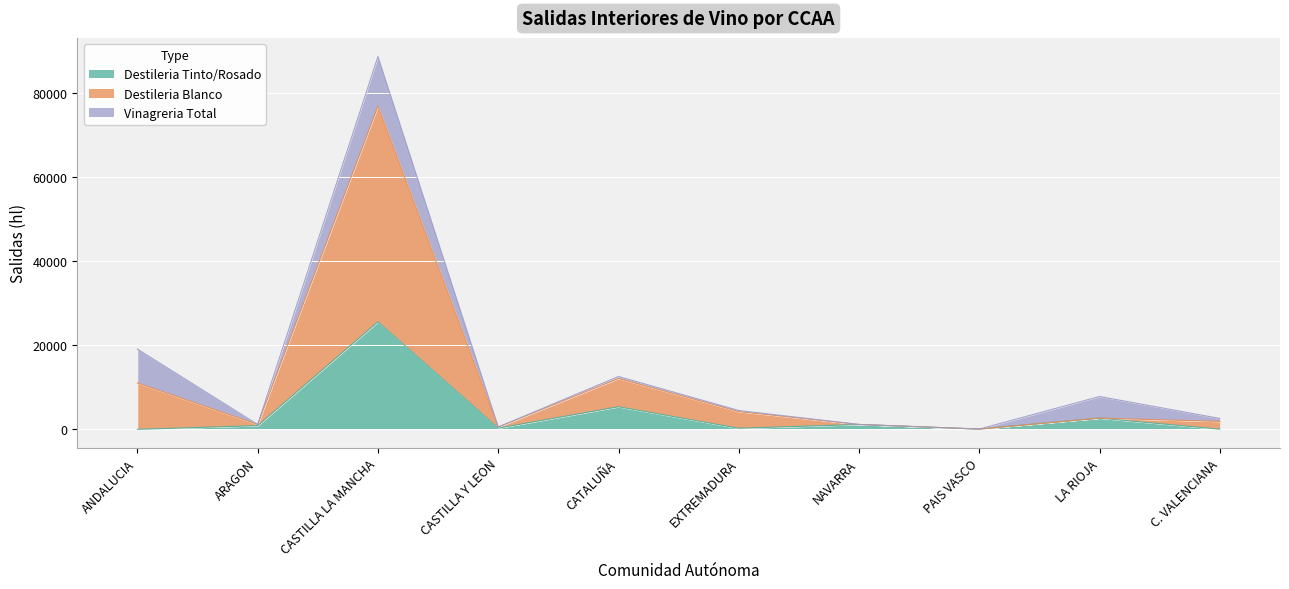

How many data points does each series have?

10